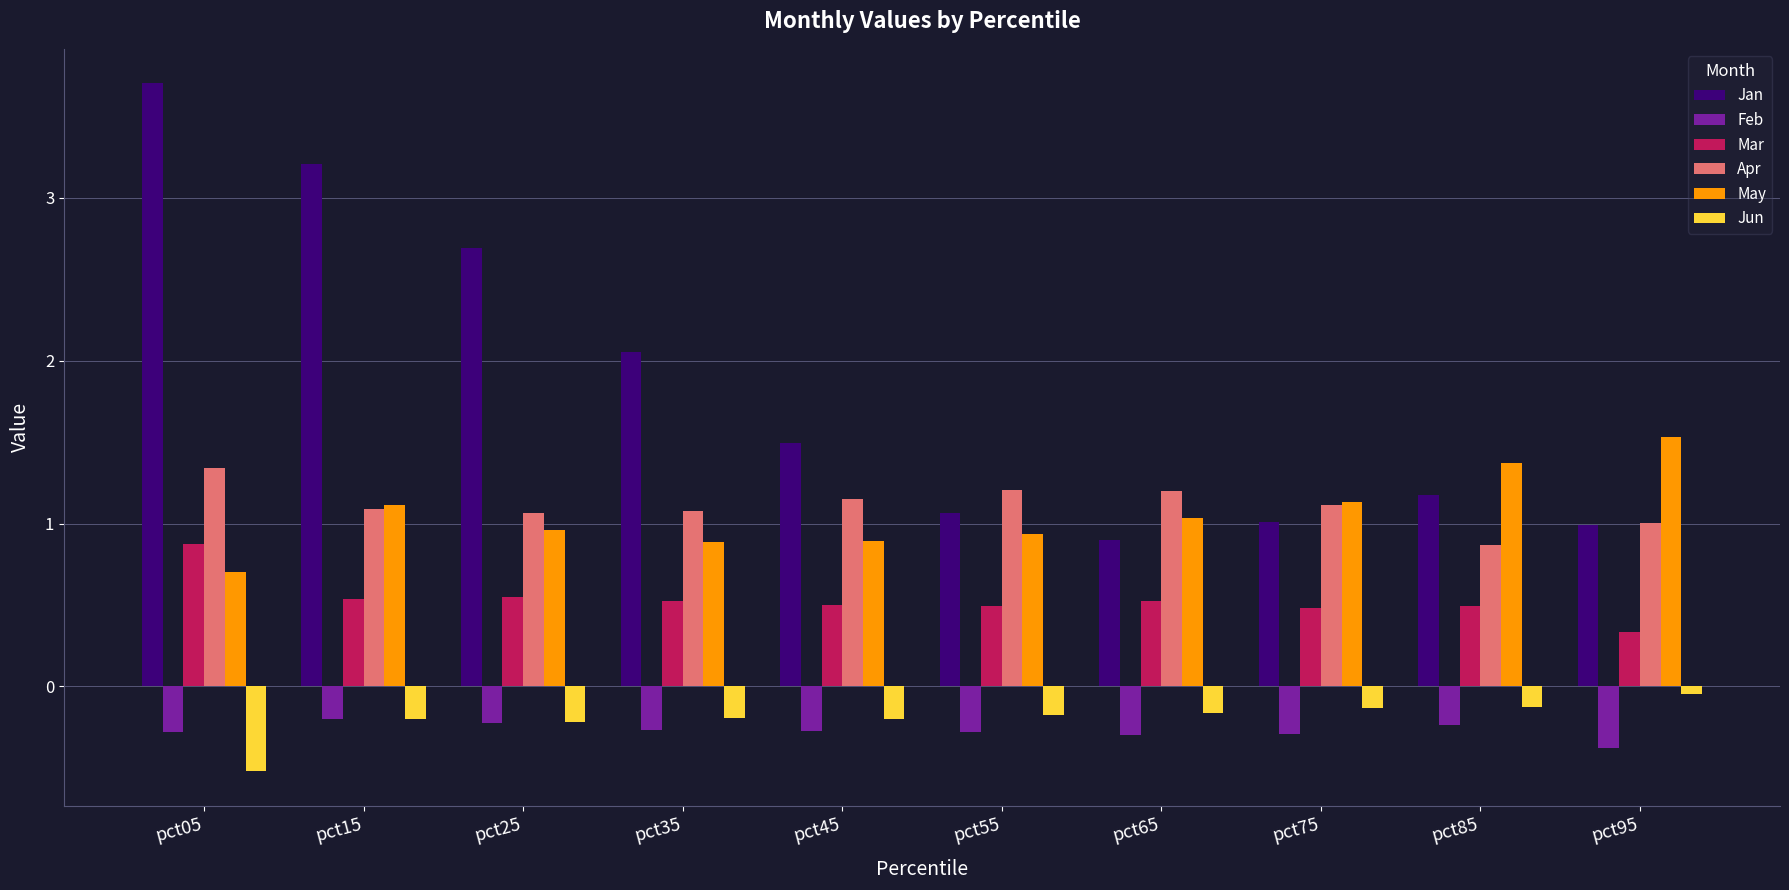

At which label does May reach its minimum?

pct05